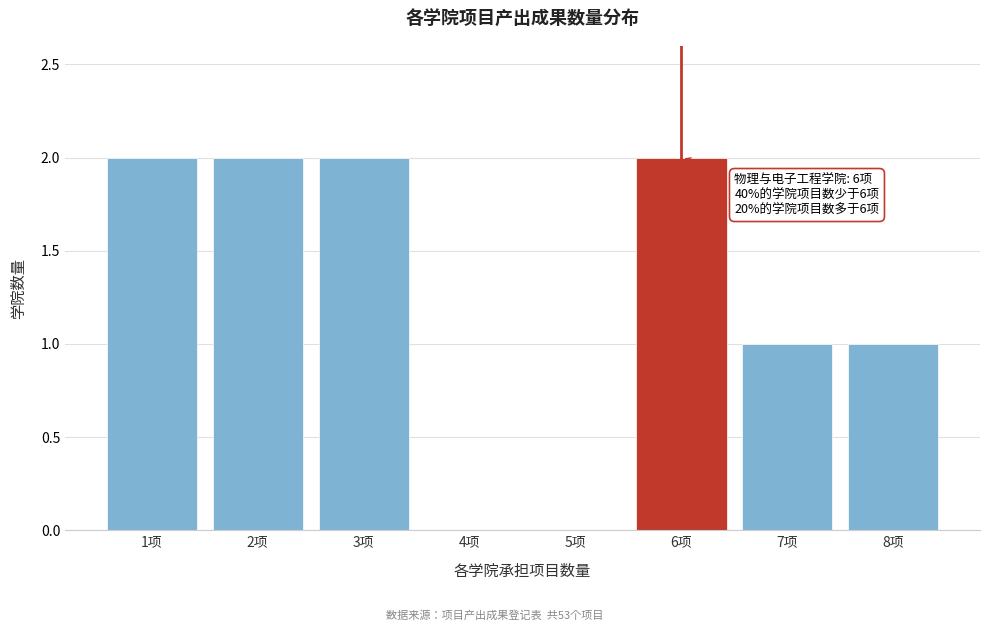

Reading right to left, list all the values displayed in this chart.

8项=1	7项=1	6项=2	5项=0	4项=0	3项=2	2项=2	1项=2